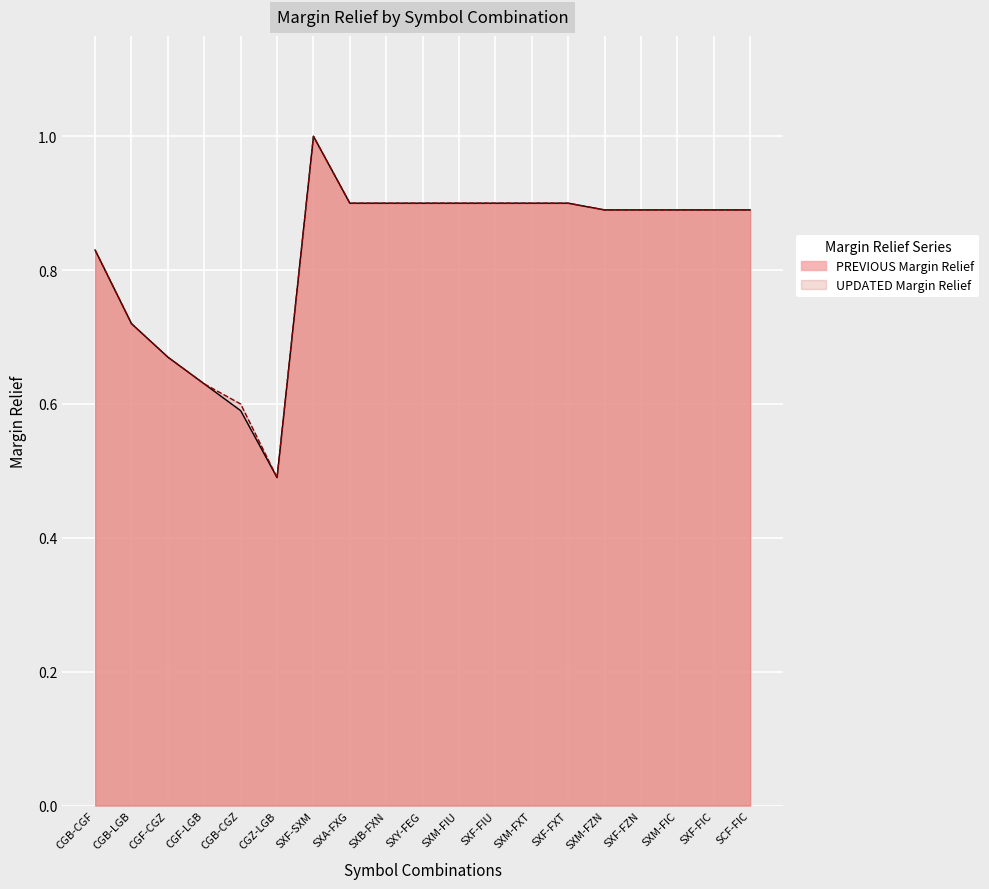

How many lines are shown in the chart?

2